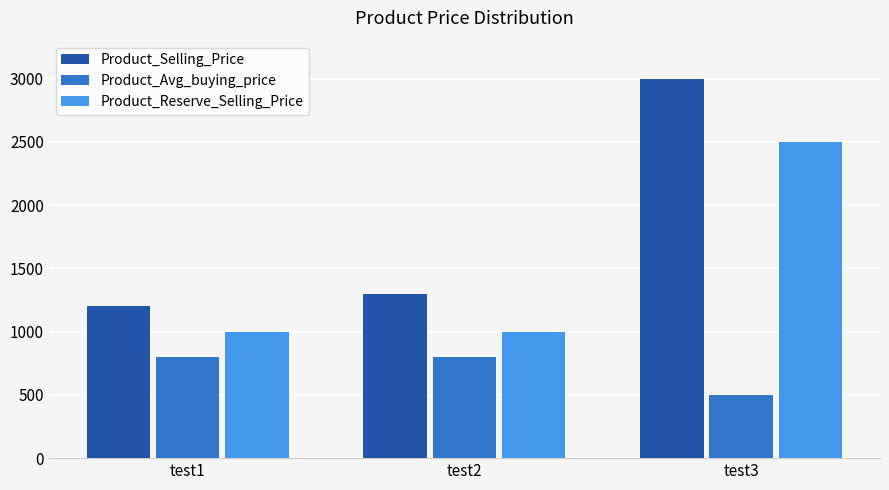

Reading left to right, what are all the values shown in this chart?

Product_Selling_Price: 1200	1300	3000
Product_Avg_buying_price: 800	800	500
Product_Reserve_Selling_Price: 1000	1000	2500